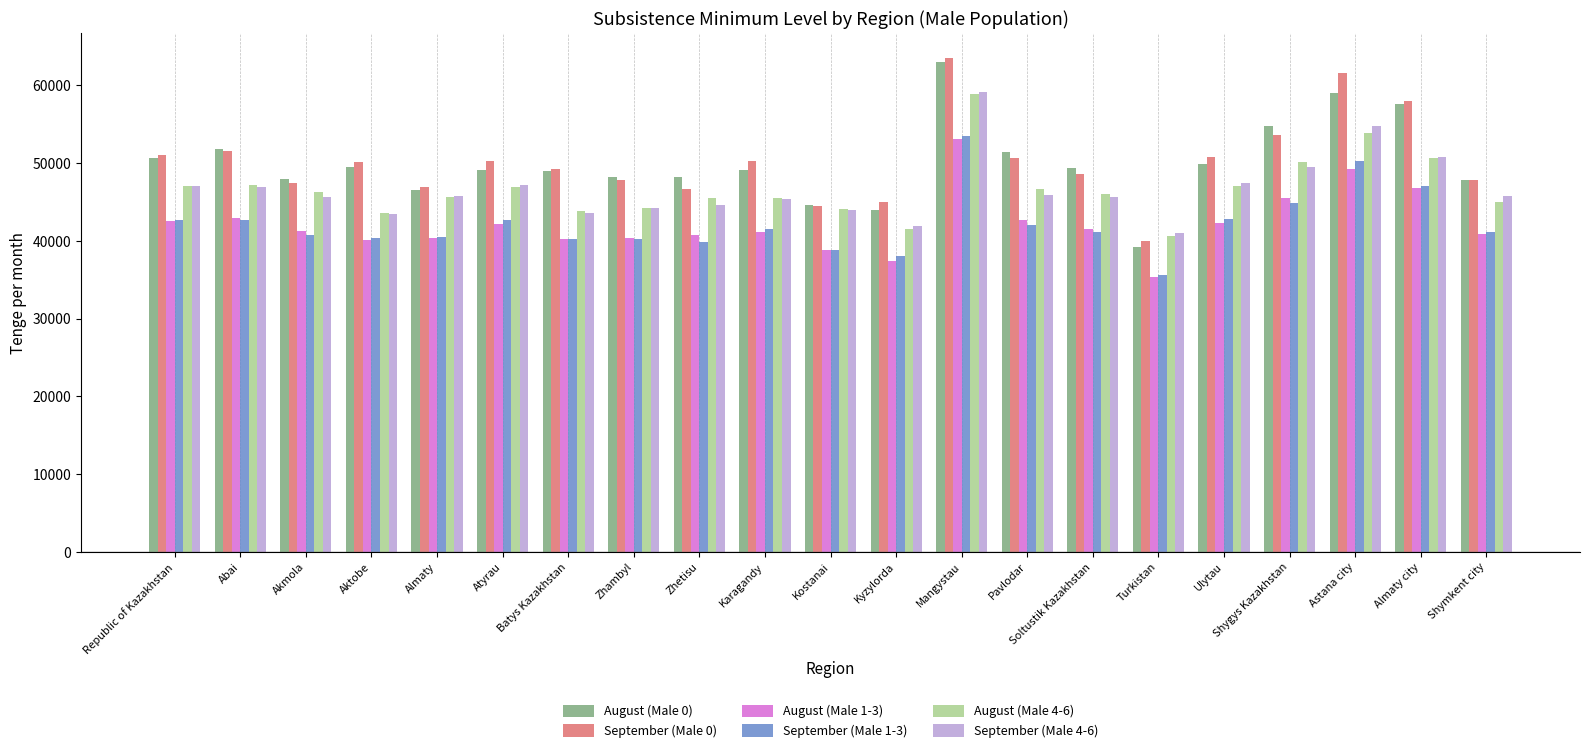

What is the average value of the September (Male 0) series?

50287